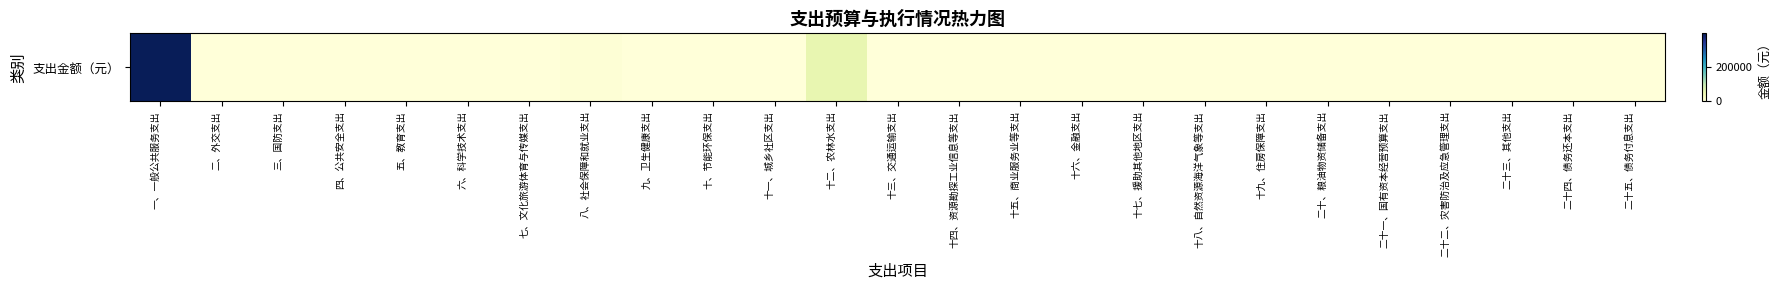

Rank the categories by value from highest to lowest.

一、一般公共服务支出, 十二、农林水支出, 八、社会保障和就业支出, 二、外交支出, 三、国防支出, 四、公共安全支出, 五、教育支出, 六、科学技术支出, 七、文化旅游体育与传媒支出, 九、卫生健康支出, 十、节能环保支出, 十一、城乡社区支出, 十三、交通运输支出, 十四、资源勘探工业信息等支出, 十五、商业服务业等支出, 十六、金融支出, 十七、援助其他地区支出, 十八、自然资源海洋气象等支出, 十九、住房保障支出, 二十、粮油物资储备支出, 二十一、国有资本经营预算支出, 二十二、灾害防治及应急管理支出, 二十三、其他支出, 二十四、债务还本支出, 二十五、债务付息支出